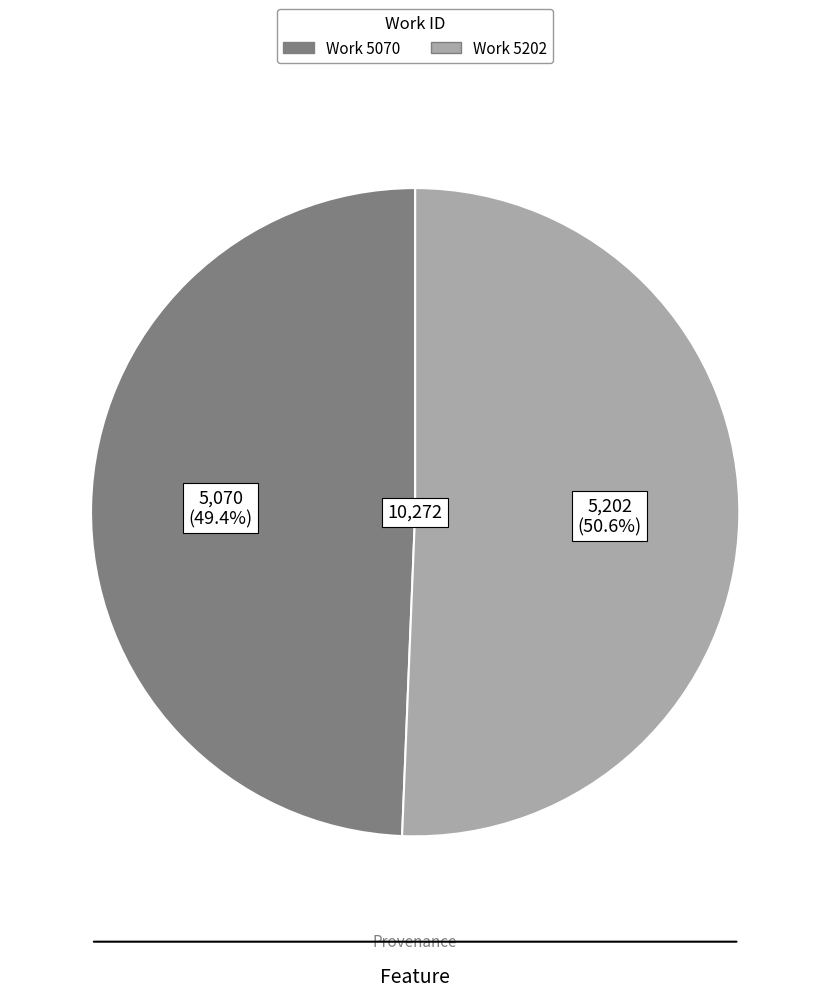

What is the ratio of the value at Work 5202 to the value at Work 5070?

1.0